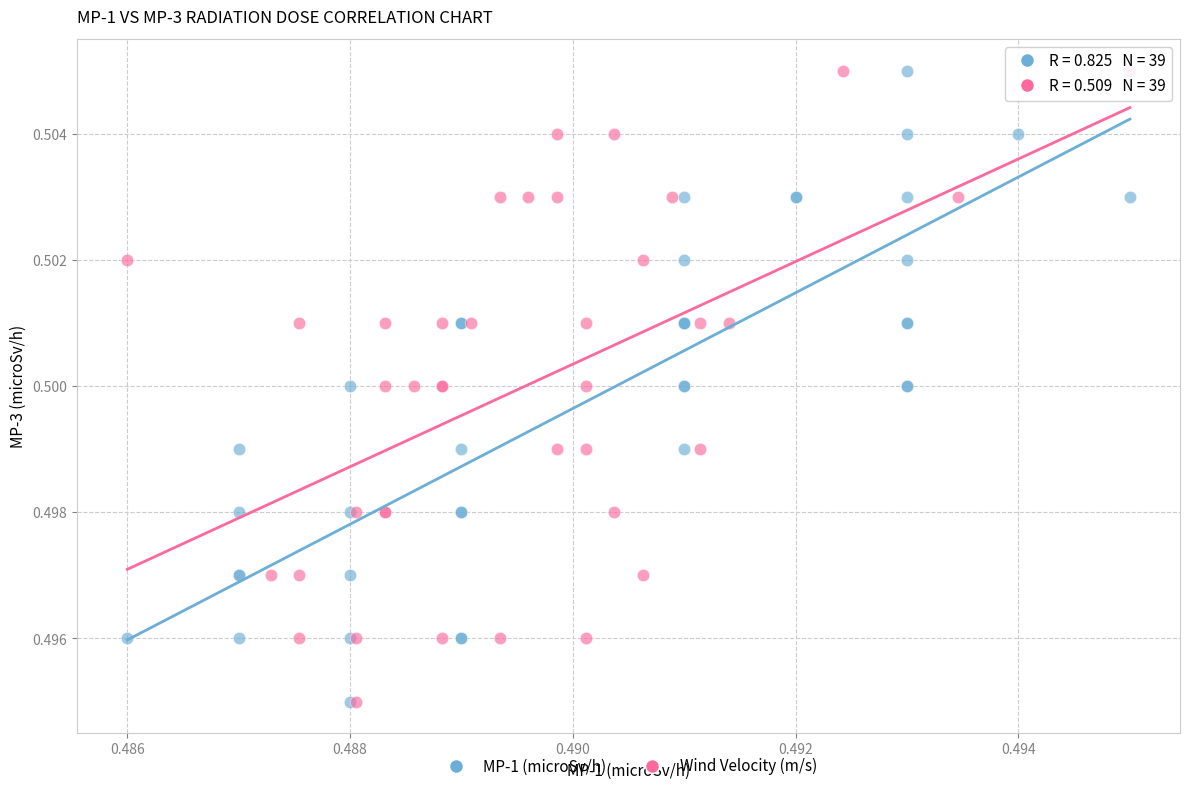

What are all the series names shown in the legend?

MP-1 (microSv/h), Wind Velocity (m/s)